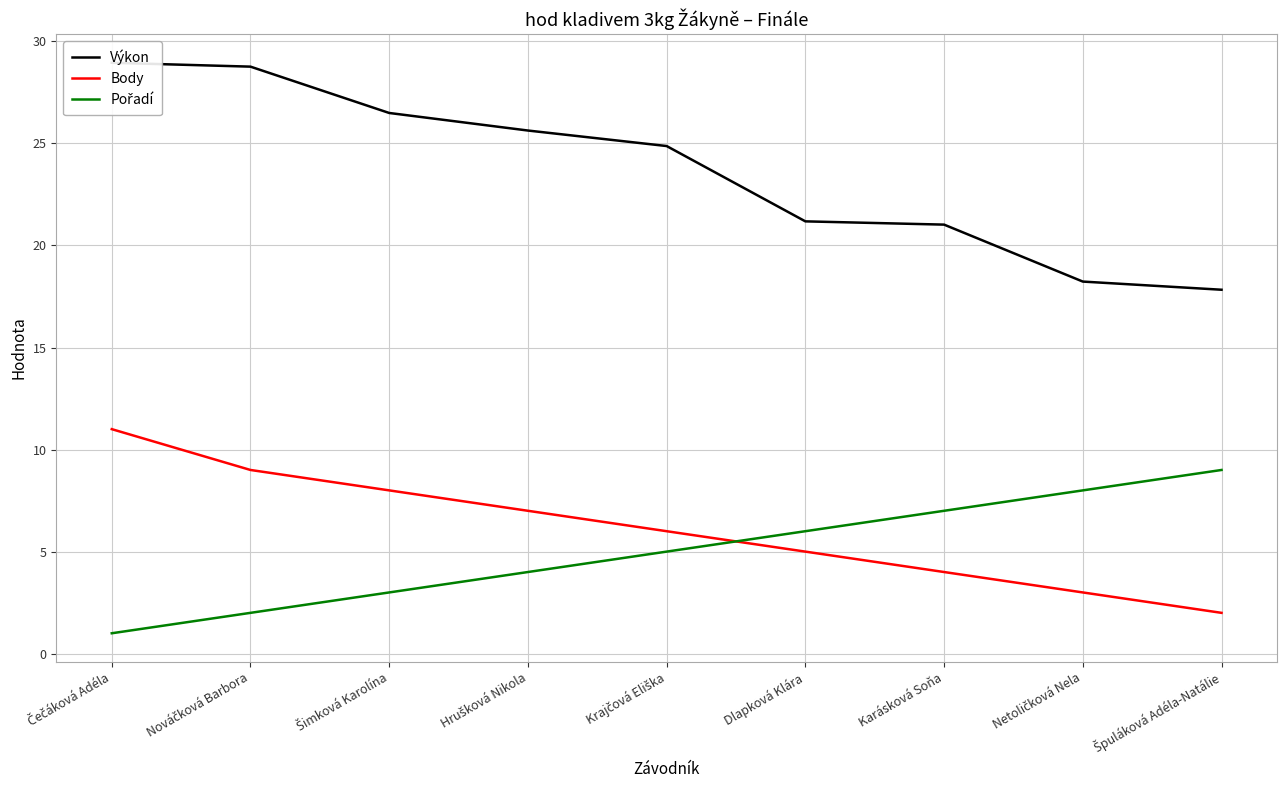

True or false: Body has more than 2 points higher than both neighbors.

False